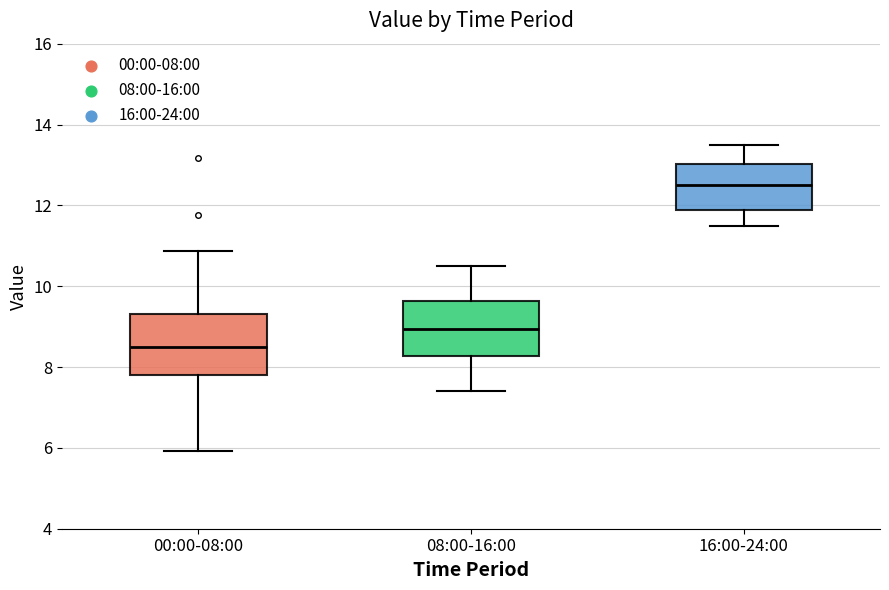

Reading left to right, transcribe this box plot: for each box, give where its median line is, the range the box spans, and where its two whiskers end, as read against the y-axis. The values are not printed on the chart, so give them approximately, as read against the axis.

00:00-08:00: median 8.4, box 7.8 to 9.4, whiskers 6.0 to 10.8
08:00-16:00: median 9.0, box 8.2 to 9.6, whiskers 7.4 to 10.6
16:00-24:00: median 12.6, box 11.8 to 13.0, whiskers 11.6 to 13.6